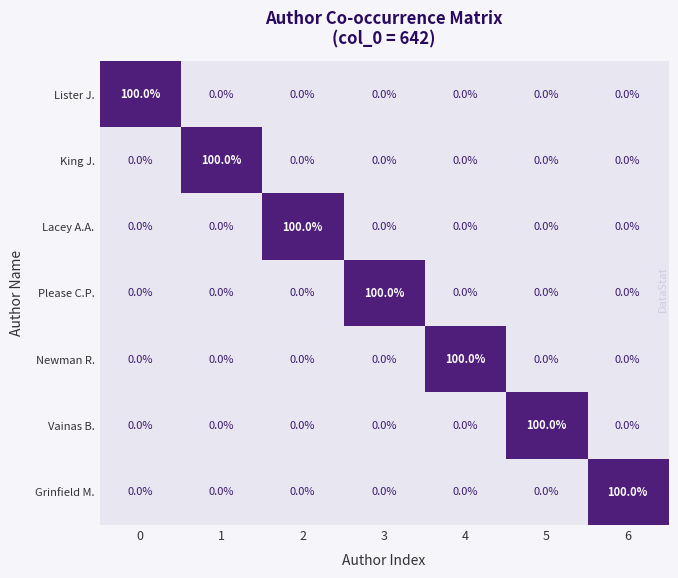

What is the difference between the highest and lowest values at 1?

100